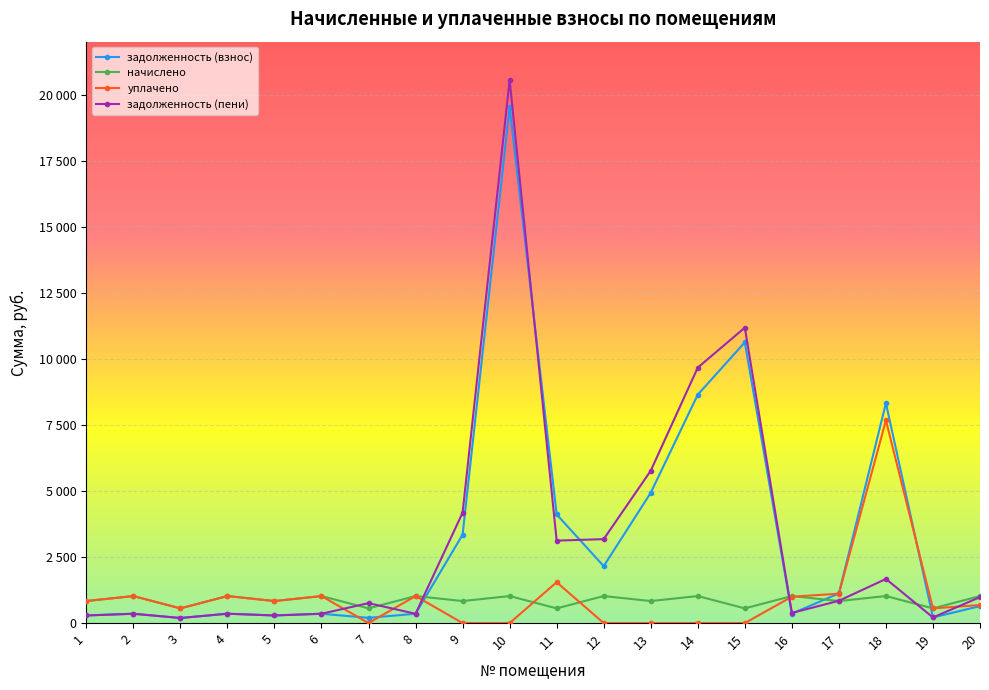

At which category does задолженность (пени) reach its first local valley?

3